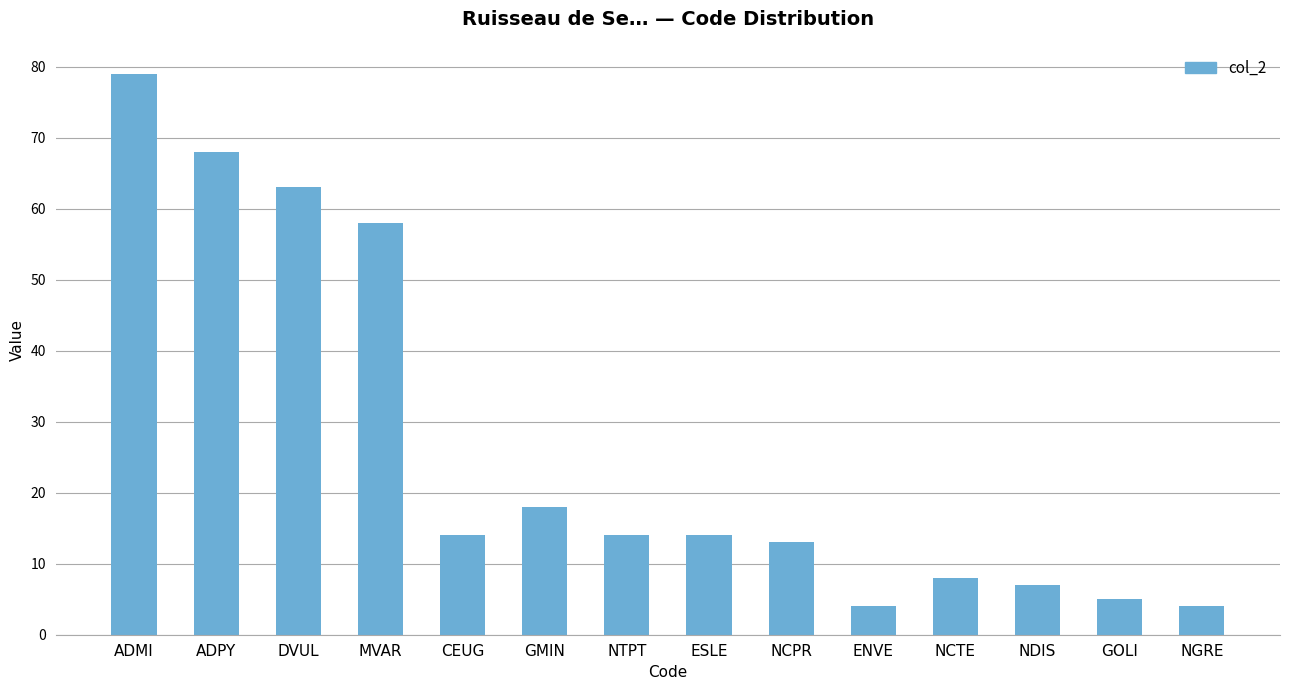

At which label is the value closest to 41?

MVAR